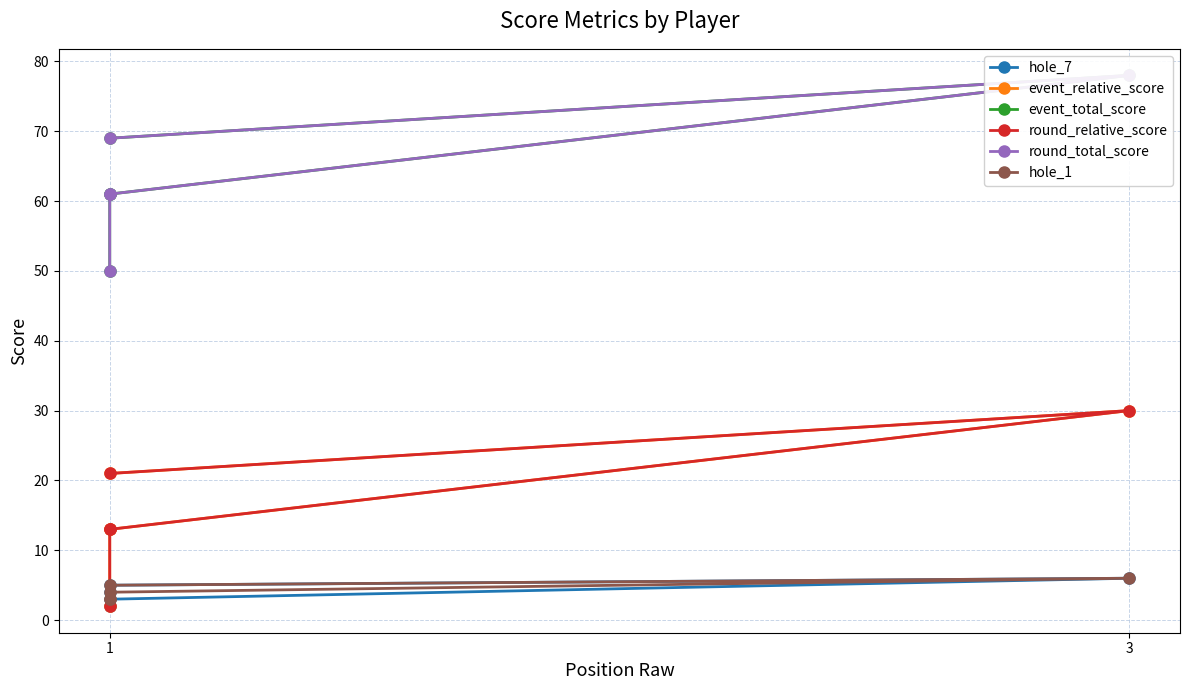

How many data points in round_total_score are less than 61?

1